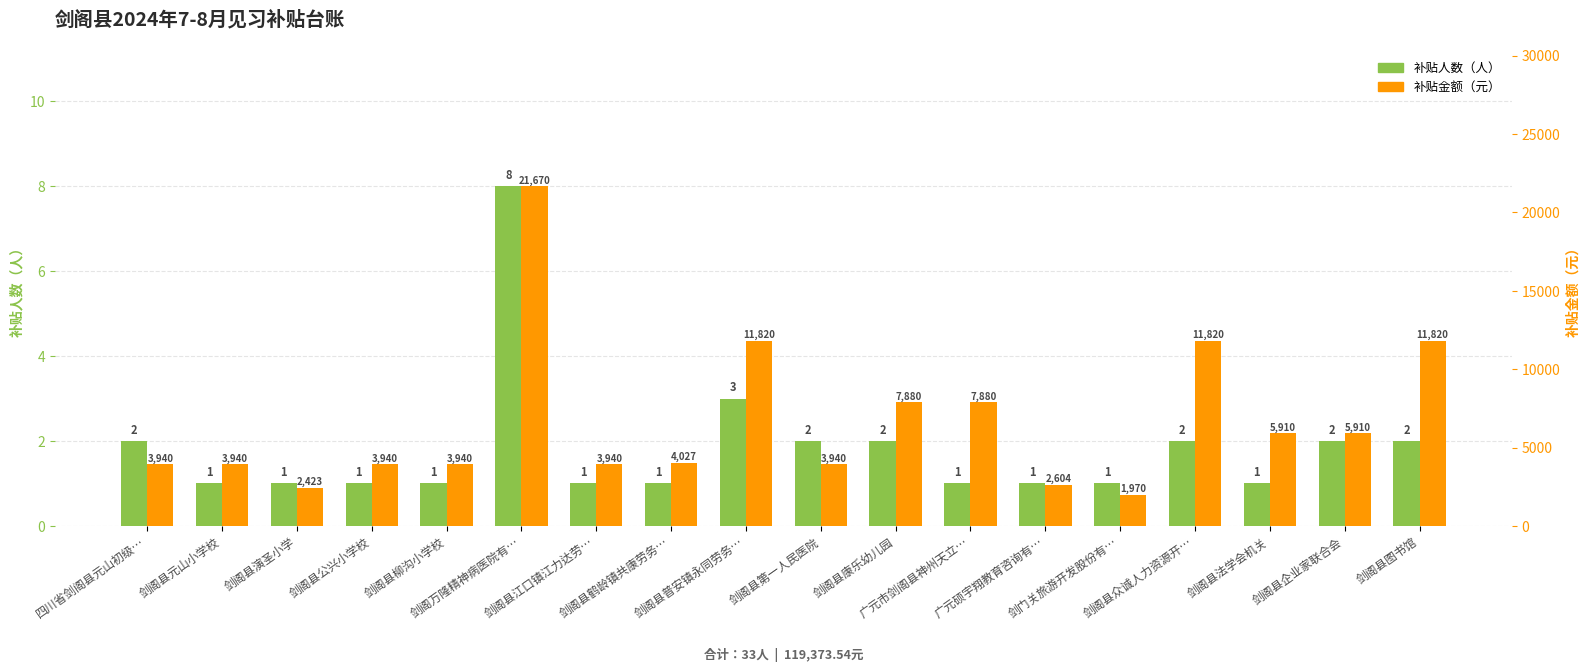

Reading left to right, transcribe all the data shown in this chart.

补贴人数: 四川省剑阁县元山初级…=2.0	剑阁县元山小学校=1.0	剑阁县演圣小学=1.0	剑阁县公兴小学校=1.0	剑阁县柳沟小学校=1.0	剑阁万隆精神病医院有…=8.0	剑阁县江口镇江力达劳…=1.0	剑阁县鹤龄镇共康劳务…=1.0	剑阁县普安镇永同劳务…=3.0	剑阁县第一人民医院=2.0	剑阁县康乐幼儿园=2.0	广元市剑阁县神州天立…=1.0	广元硕宇翔教育咨询有…=1.0	剑门关旅游开发股份有…=1.0	剑阁县众诚人力资源开…=2.0	剑阁县法学会机关=1.0	剑阁县企业家联合会=2.0	剑阁县图书馆=2.0
补贴金额: 四川省剑阁县元山初级…=3940.0	剑阁县元山小学校=3940.0	剑阁县演圣小学=2422.8	剑阁县公兴小学校=3940.0	剑阁县柳沟小学校=3940.0	剑阁万隆精神病医院有…=21670.0	剑阁县江口镇江力达劳…=3940.0	剑阁县鹤龄镇共康劳务…=4026.7	剑阁县普安镇永同劳务…=11820.0	剑阁县第一人民医院=3940.0	剑阁县康乐幼儿园=7880.0	广元市剑阁县神州天立…=7880.0	广元硕宇翔教育咨询有…=2604.0	剑门关旅游开发股份有…=1970.0	剑阁县众诚人力资源开…=11820.0	剑阁县法学会机关=5910.0	剑阁县企业家联合会=5910.0	剑阁县图书馆=11820.0